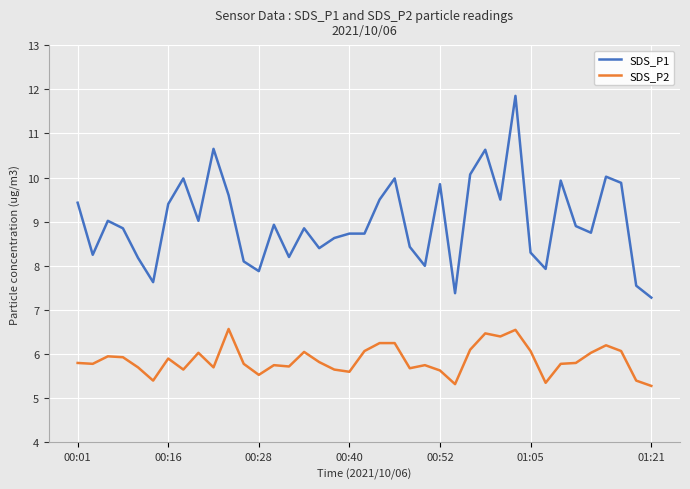

How many categories are shown in the chart?

39